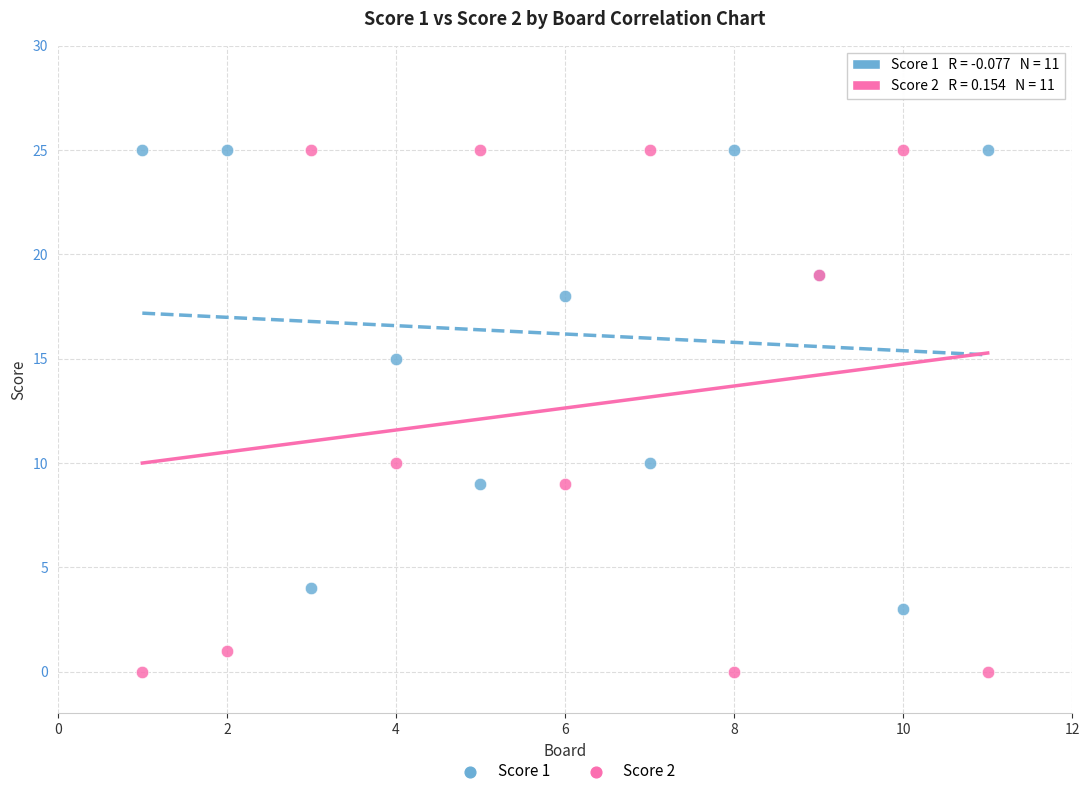

Which series has the largest Y range (max minus min)?

Score 2